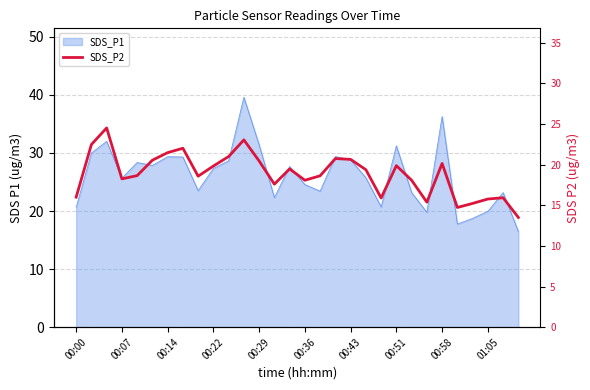

What is the minimum value shown in the chart?

13.5